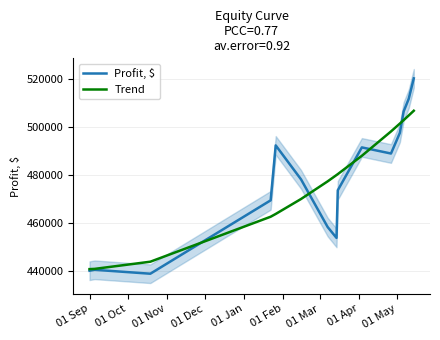

What is the maximum value for Profit, $?

520072.0